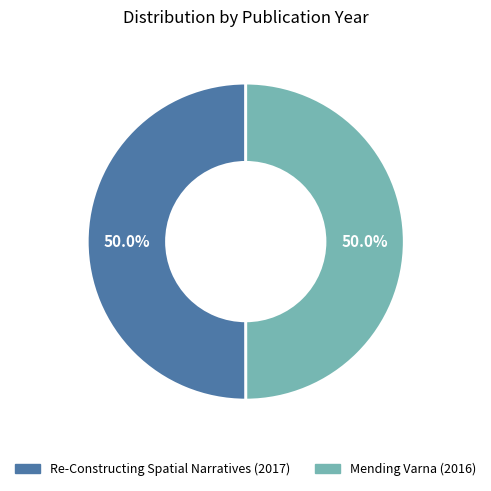

What percentage is NOT represented by Mending Varna (2016)?

50.0%